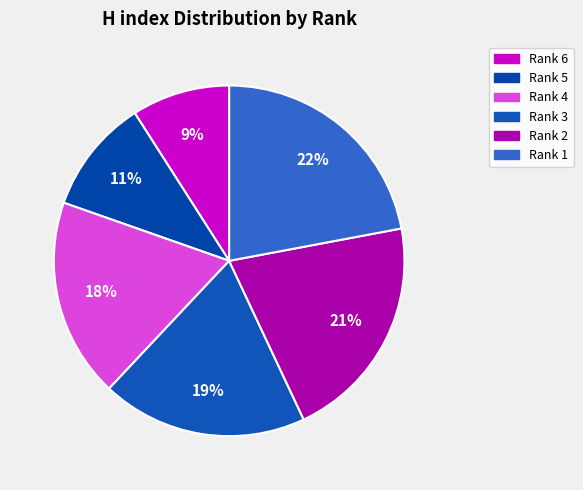

How much of the chart is everything except Rank 2?

79.0%